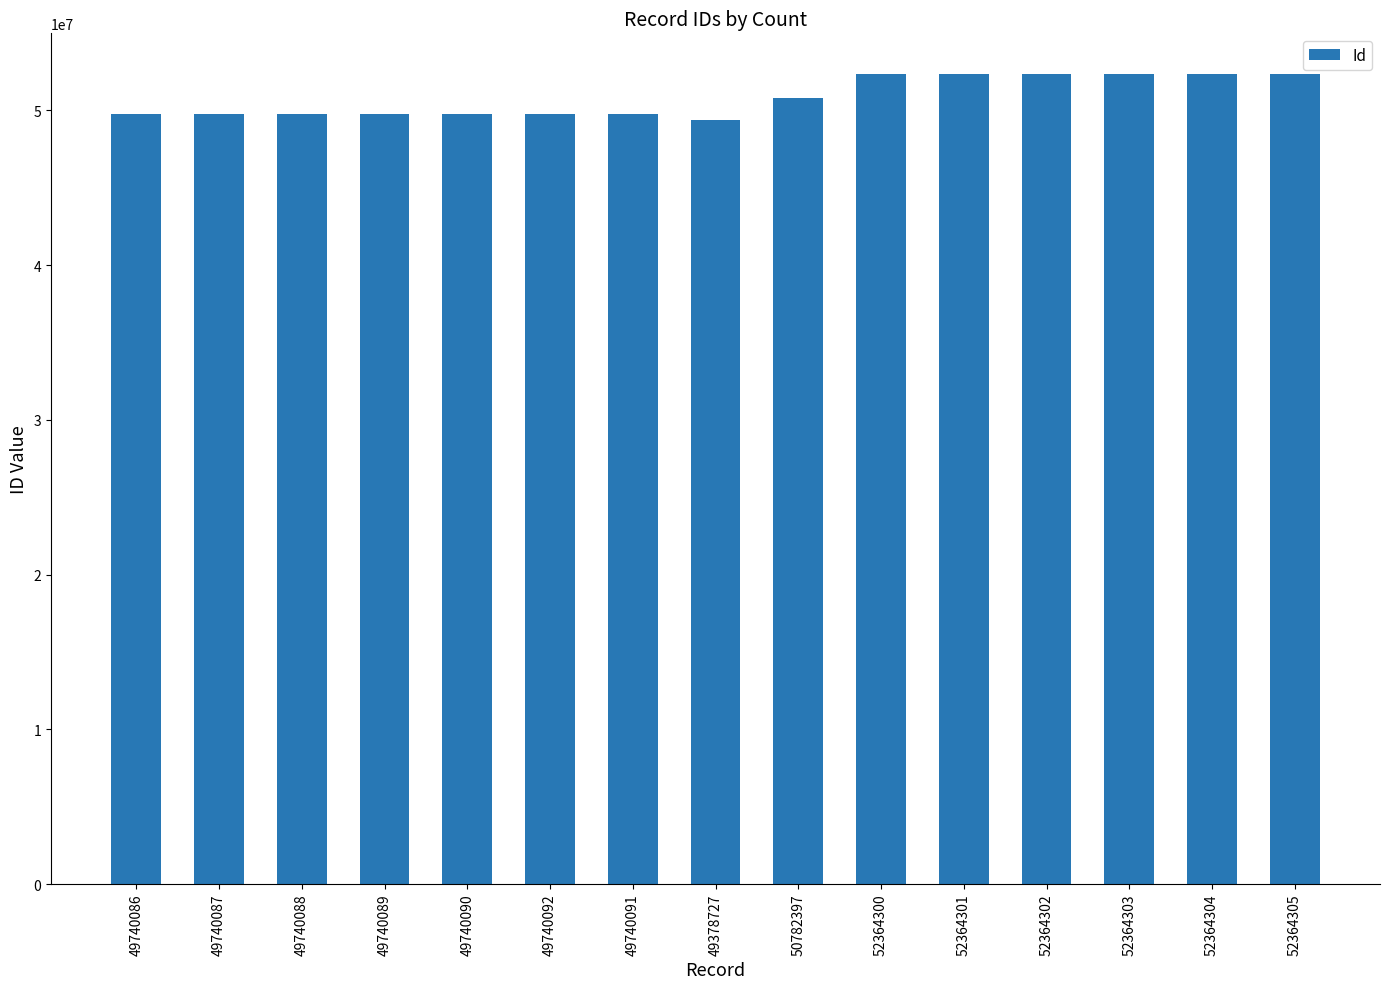

True or false: the data shows 83149067 at 52364302.

False